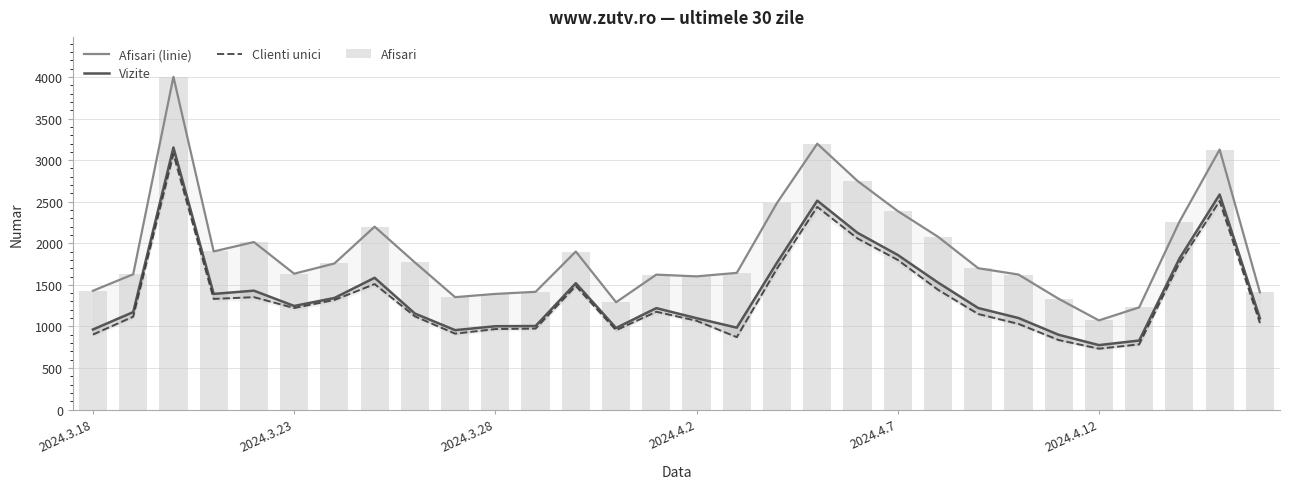

What is the highest value of the Clienti unici series?

3074